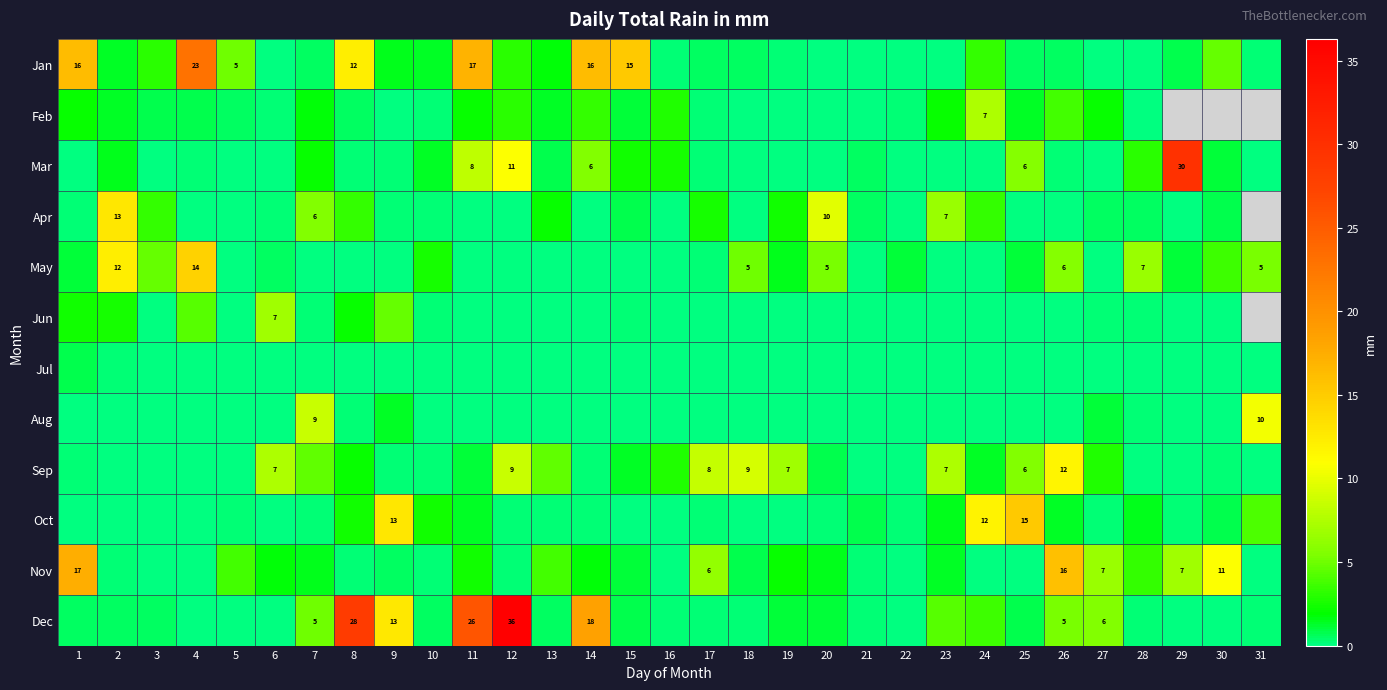

What is the maximum value shown in the chart?

36.3